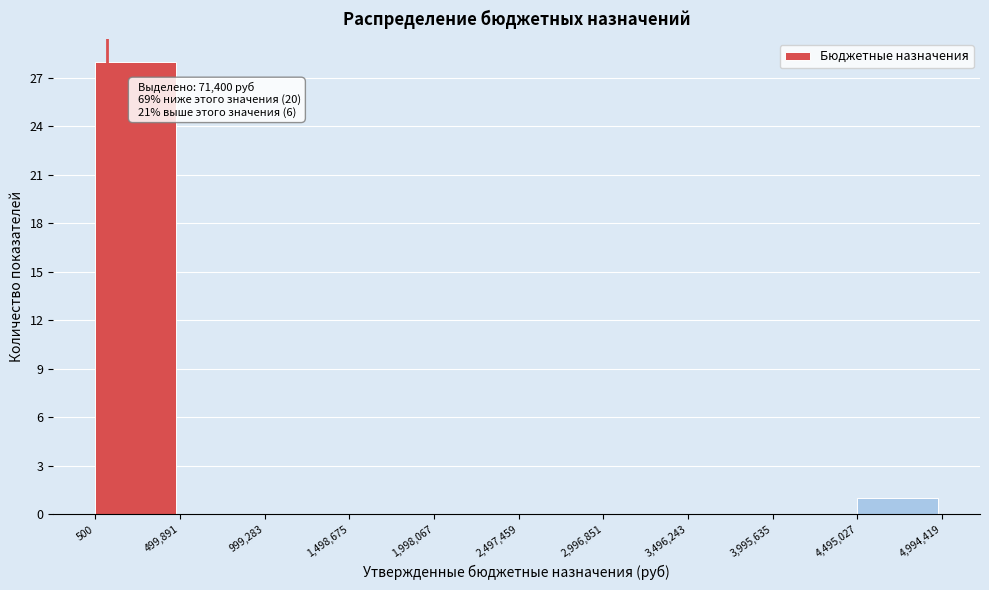

Which range on the x-axis has the tallest bar?

500 to 499,891